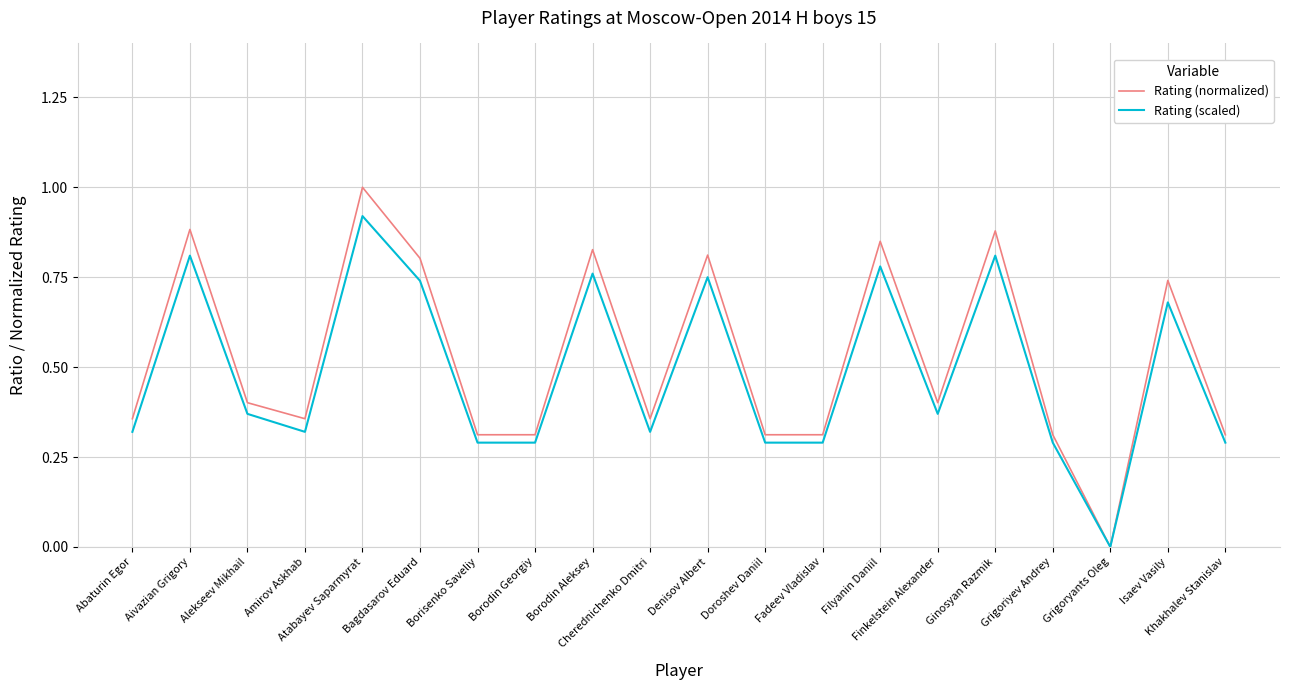

Does the chart have visible grid lines?

Yes